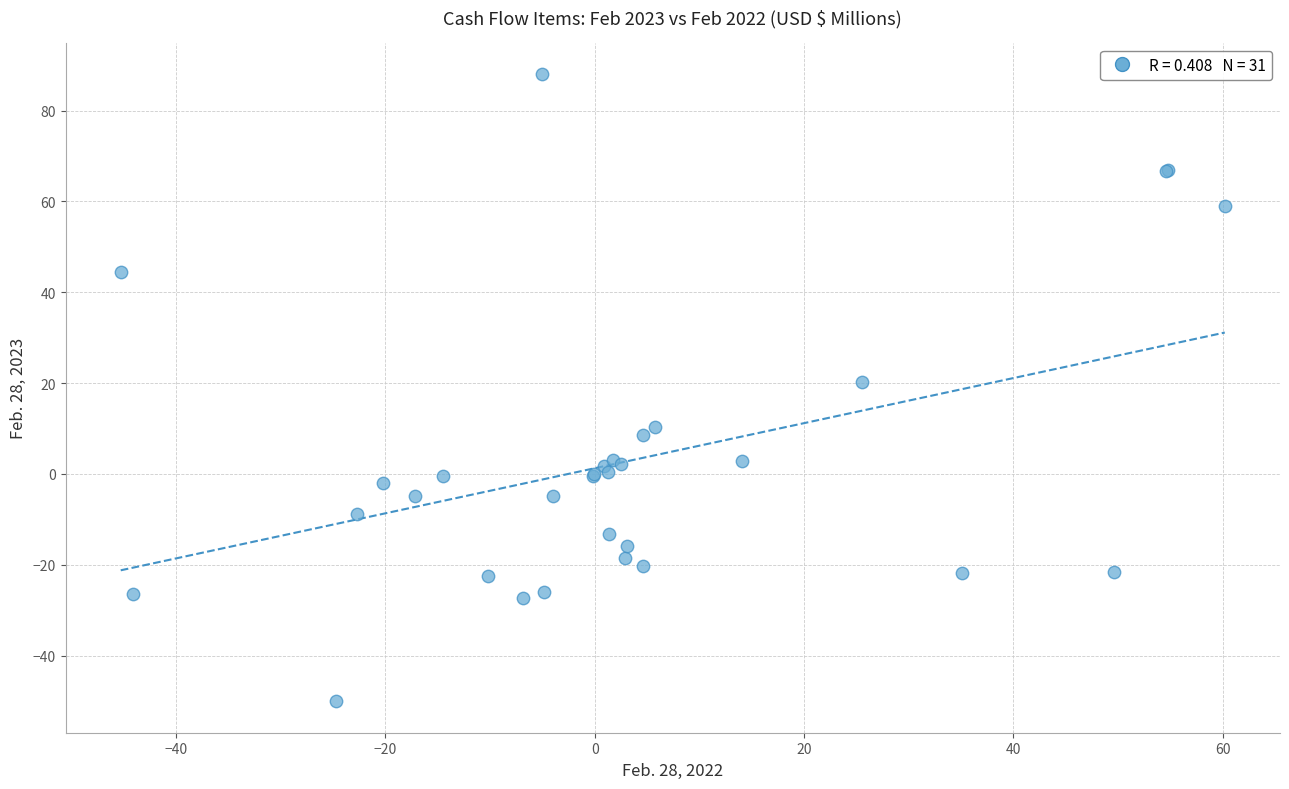

What Y value in the scatter plot is closest to 18?

20.2